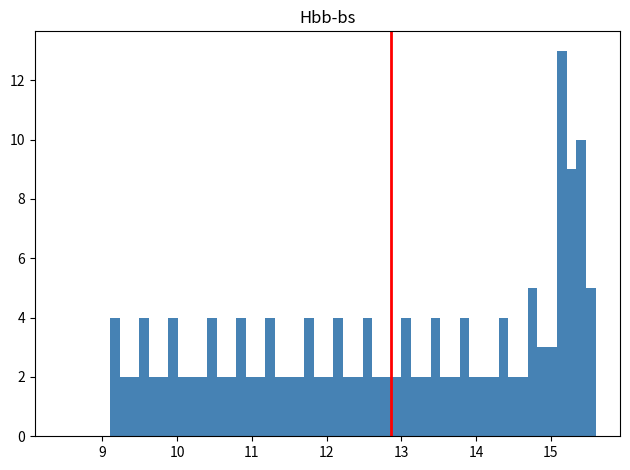

Around what value on the x-axis is the tallest bar? Give the approximate position of its centre, as read against the axis.

15.1